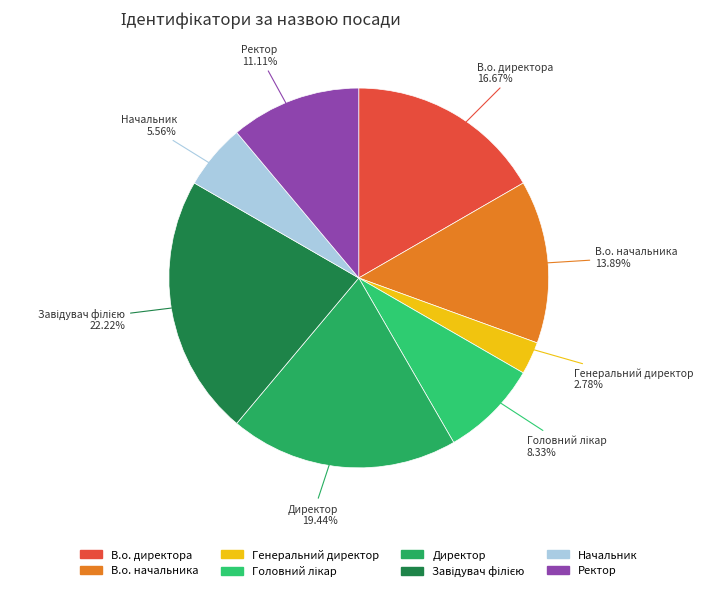

Which category has the smallest portion of the pie?

Генеральний директор